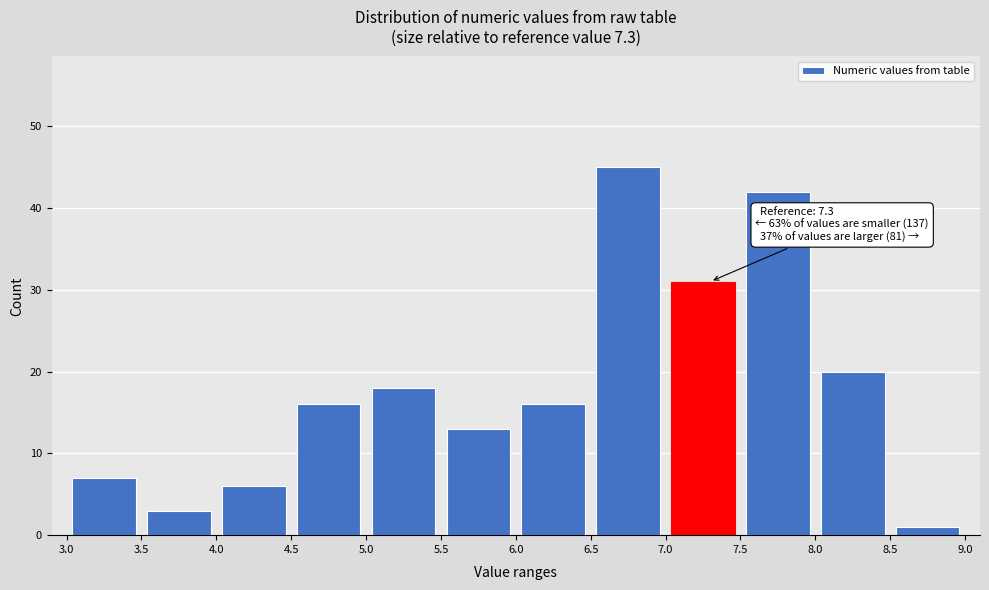

Over which range of the x-axis is the bar tallest?

6.5 to 7.0